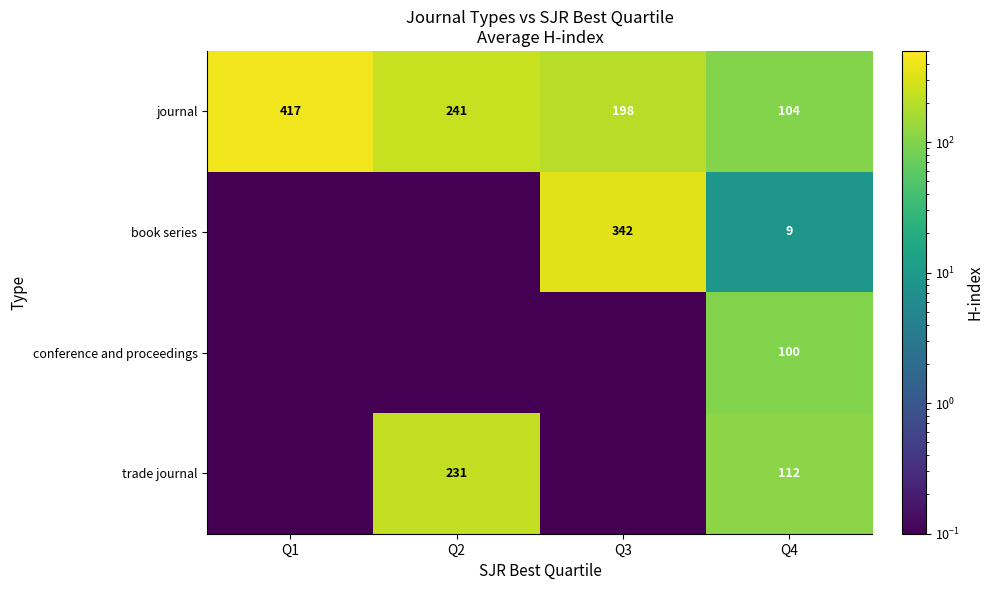

Is the value of trade journal at Q2 greater than the value of book series at Q3?

No